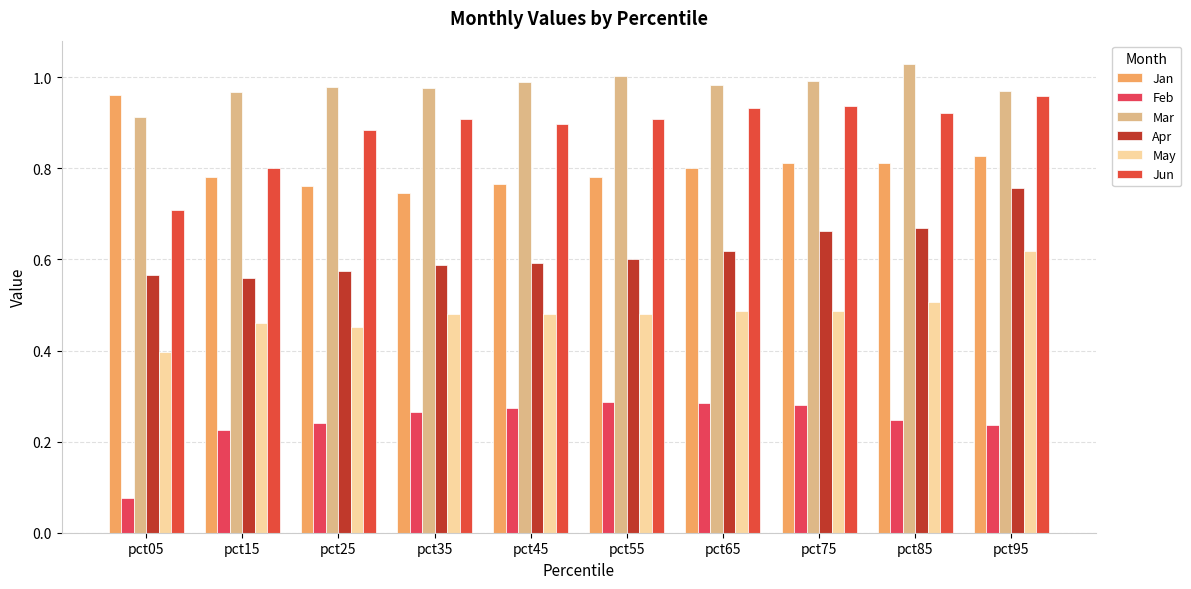

The Jun series shows 0.6 at pct35. True or false?

False